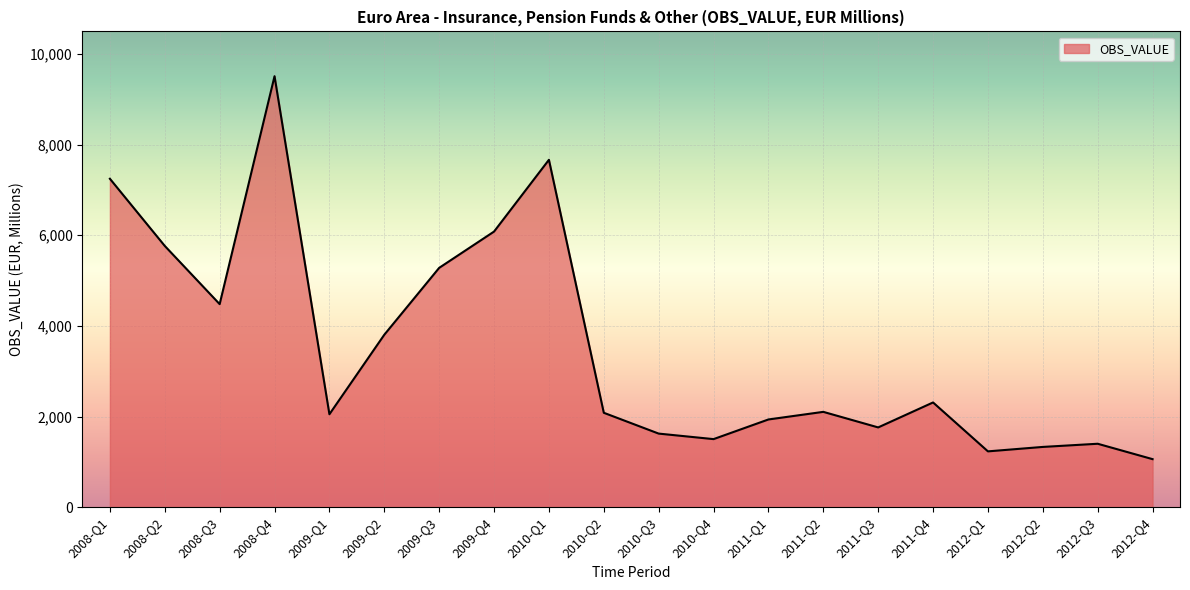

Does the chart display data point markers on the line(s)?

No